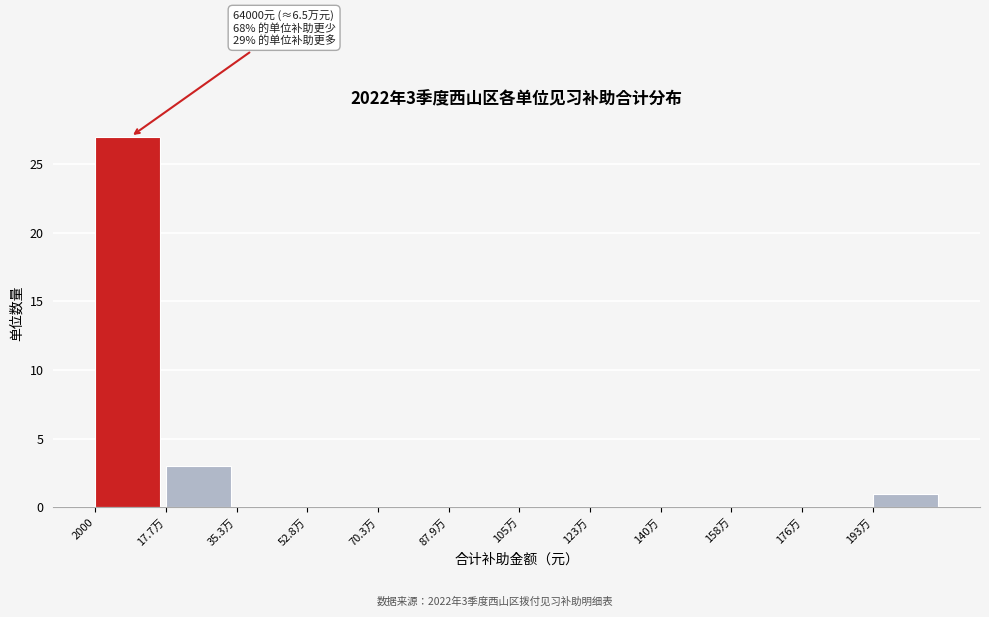

Reading left to right, list all the values displayed in this chart.

2000=27	17.7万=3	35.3万=0	52.8万=0	70.3万=0	87.9万=0	105万=0	123万=0	140万=0	158万=0	176万=0	193万=1